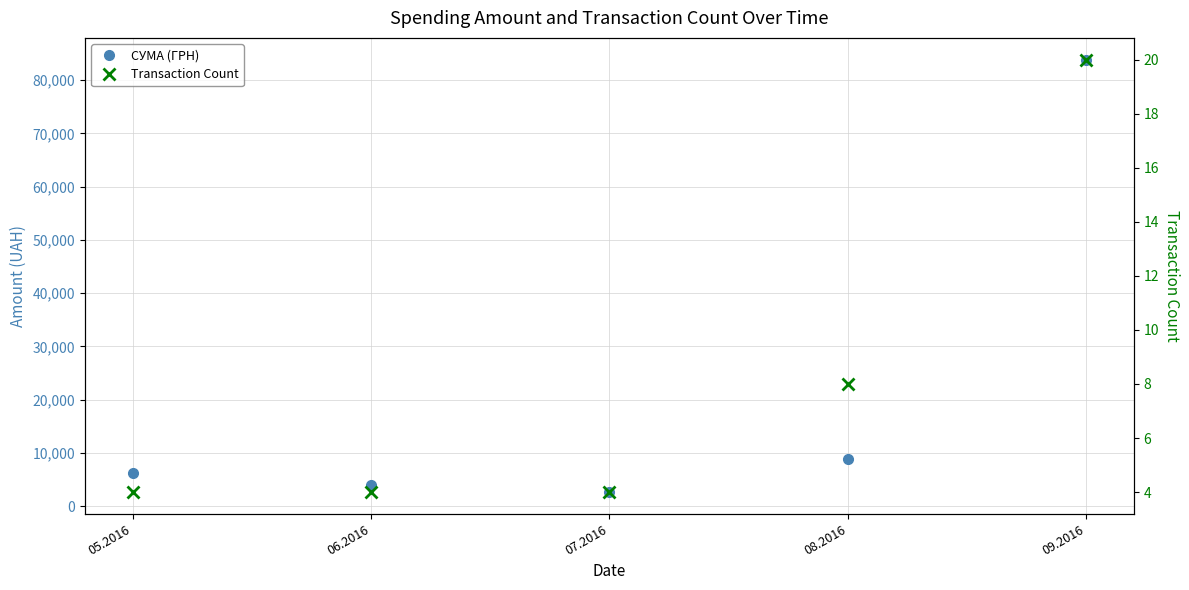

List the series in order of their overall mean, lowest first.

Transaction Count, СУМА (ГРН)